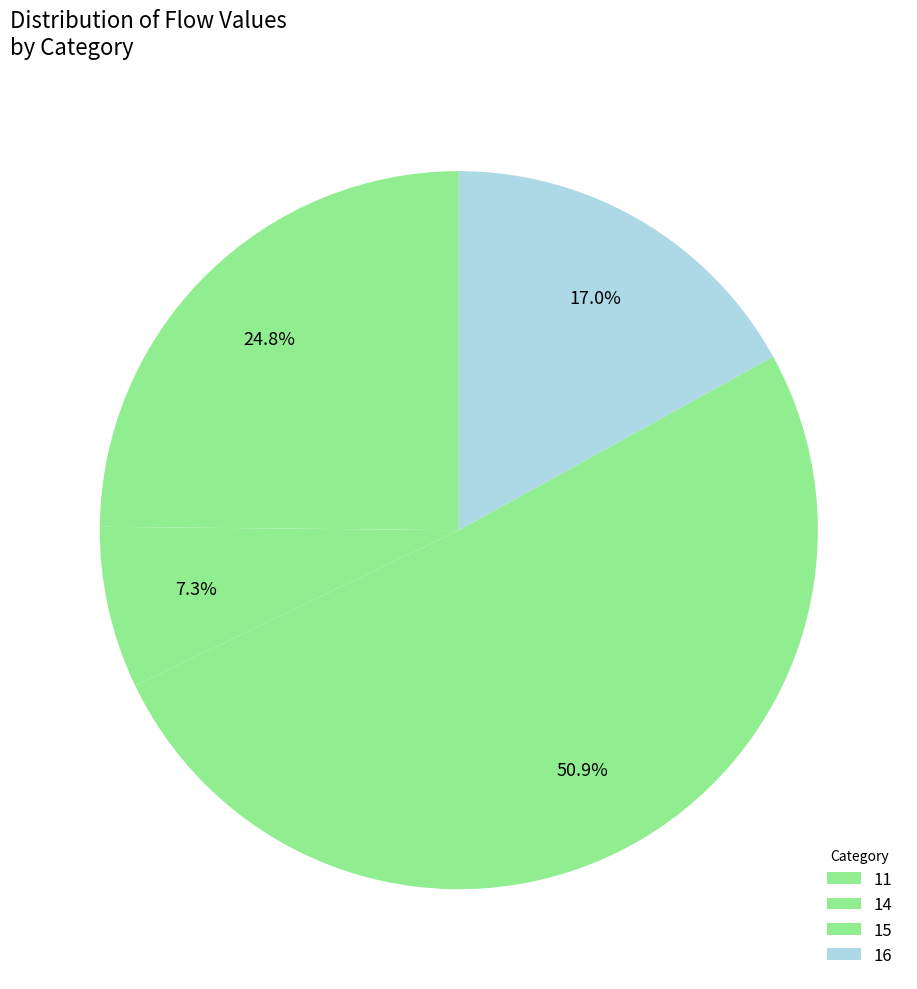

Is there a majority slice in this chart?

Yes